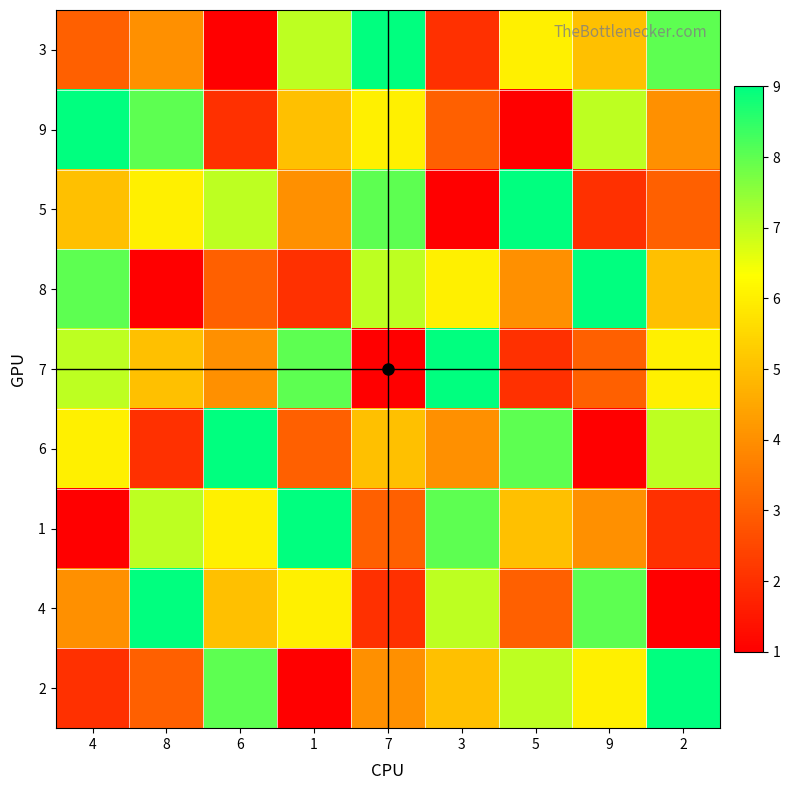

Reading left to right, what are all the values shown in this chart?

3: 4=3	8=4	6=1	1=7	7=9	3=2	5=6	9=5	2=8
9: 4=9	8=8	6=2	1=5	7=6	3=3	5=1	9=7	2=4
5: 4=5	8=6	6=7	1=4	7=8	3=1	5=9	9=2	2=3
8: 4=8	8=1	6=3	1=2	7=7	3=6	5=4	9=9	2=5
7: 4=7	8=5	6=4	1=8	7=1	3=9	5=2	9=3	2=6
6: 4=6	8=2	6=9	1=3	7=5	3=4	5=8	9=1	2=7
1: 4=1	8=7	6=6	1=9	7=3	3=8	5=5	9=4	2=2
4: 4=4	8=9	6=5	1=6	7=2	3=7	5=3	9=8	2=1
2: 4=2	8=3	6=8	1=1	7=4	3=5	5=7	9=6	2=9